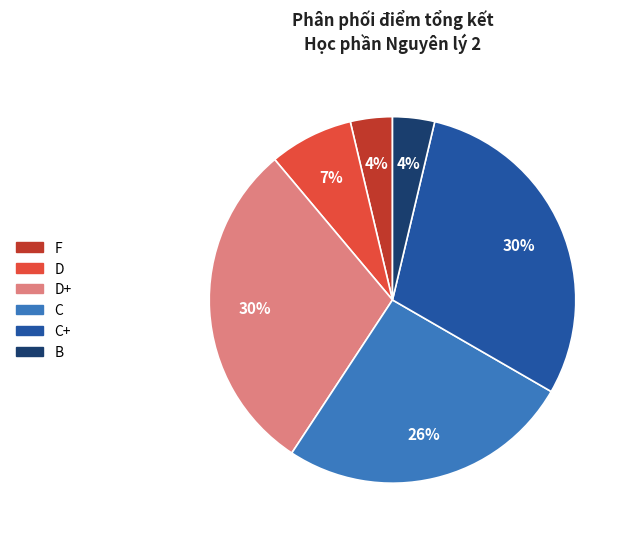

How many slices are in this pie chart?

6